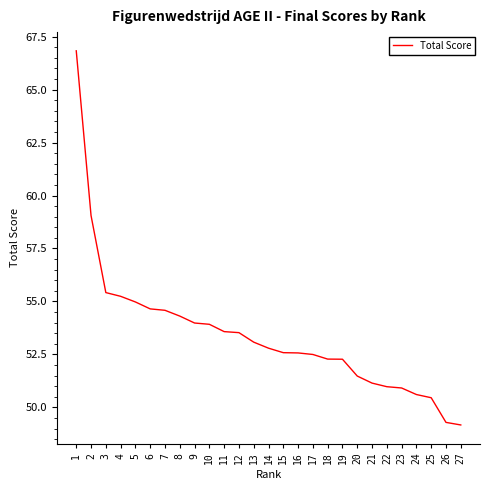

True or false: the data shows 54.0 at 9.

True